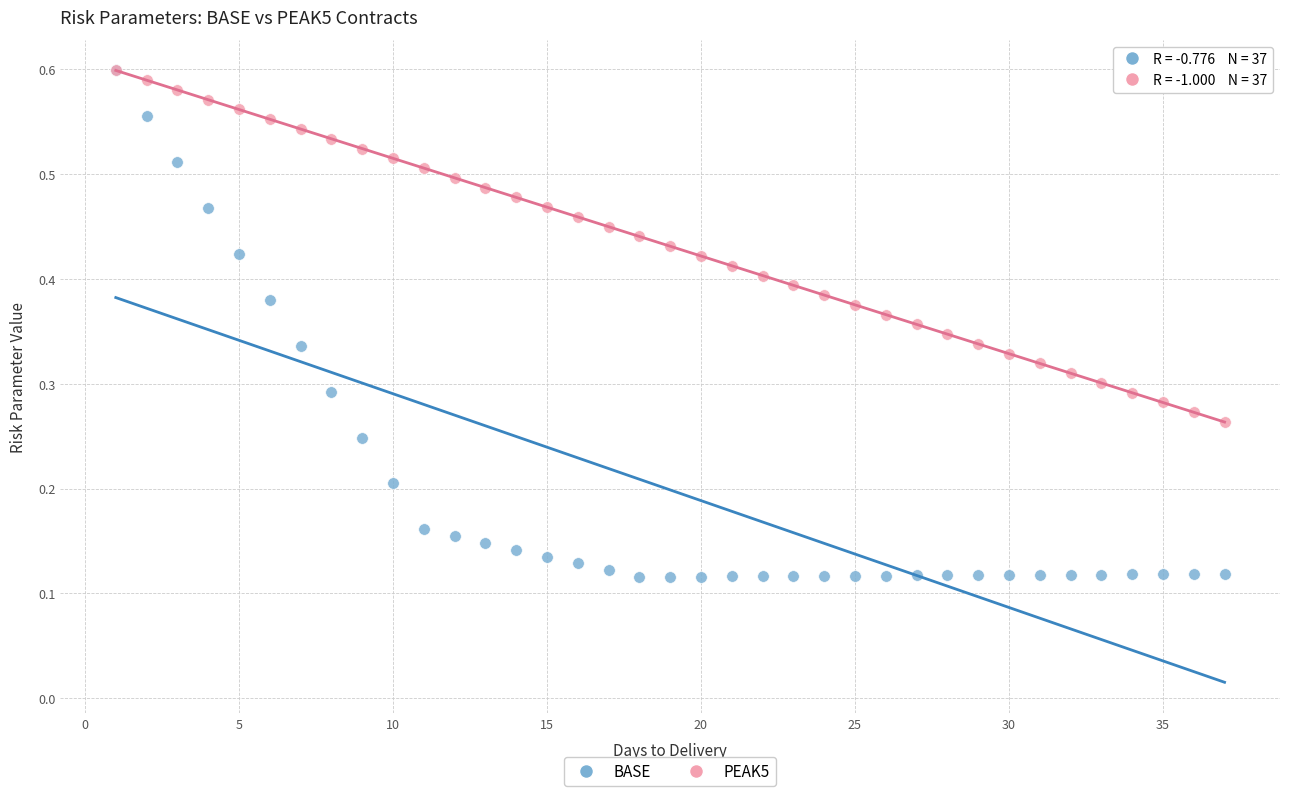

What are all the series names shown in the legend?

BASE, PEAK5